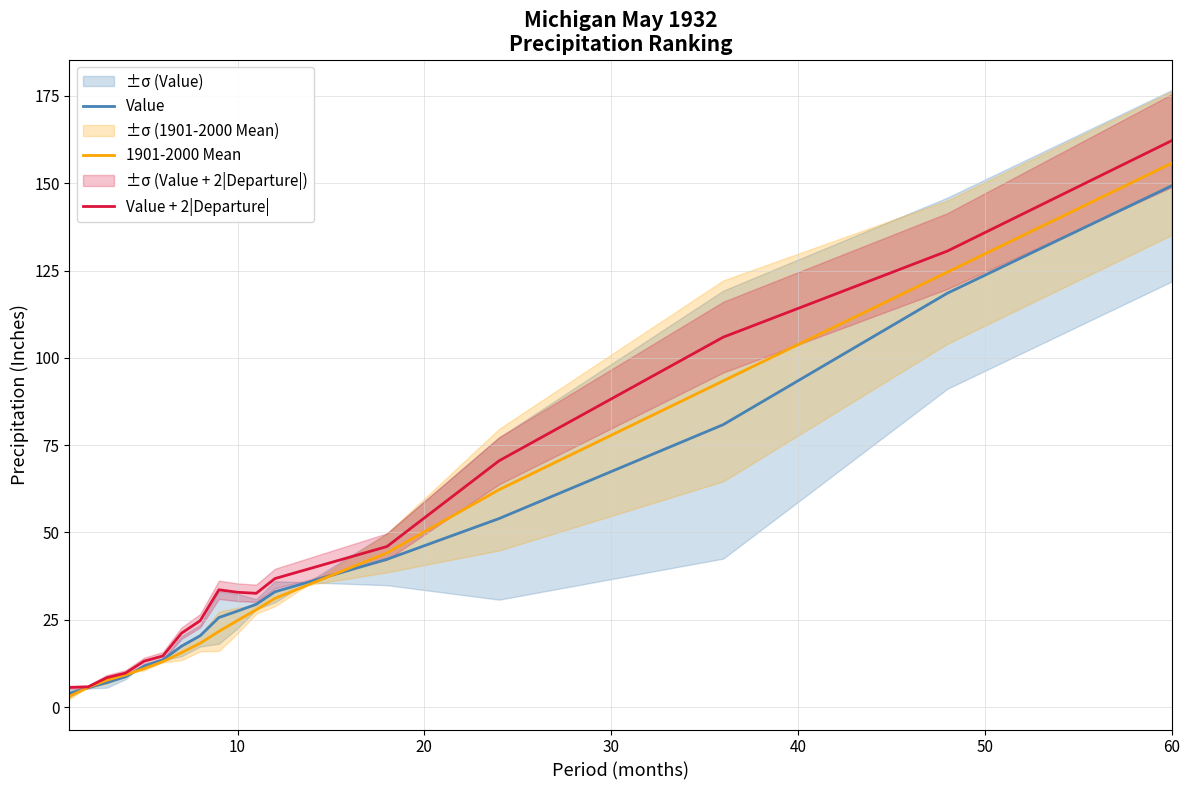

What is the minimum value for Value + 2|Departure|?

5.6